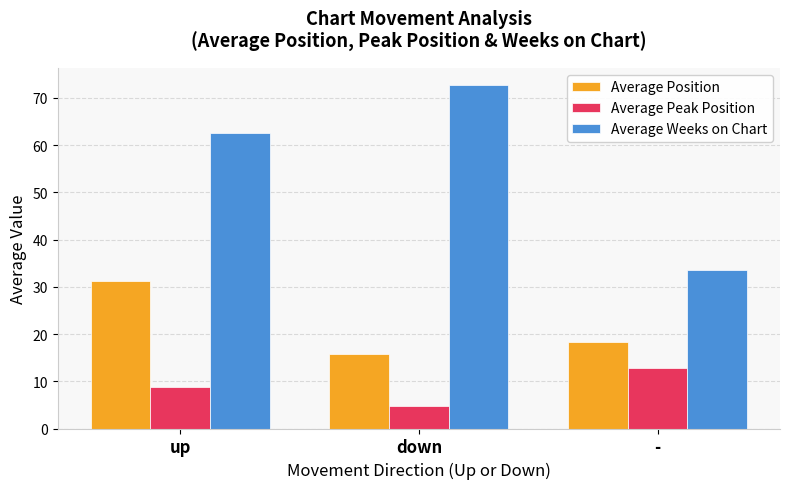

Where is Average Position nearest to the value 23?

-